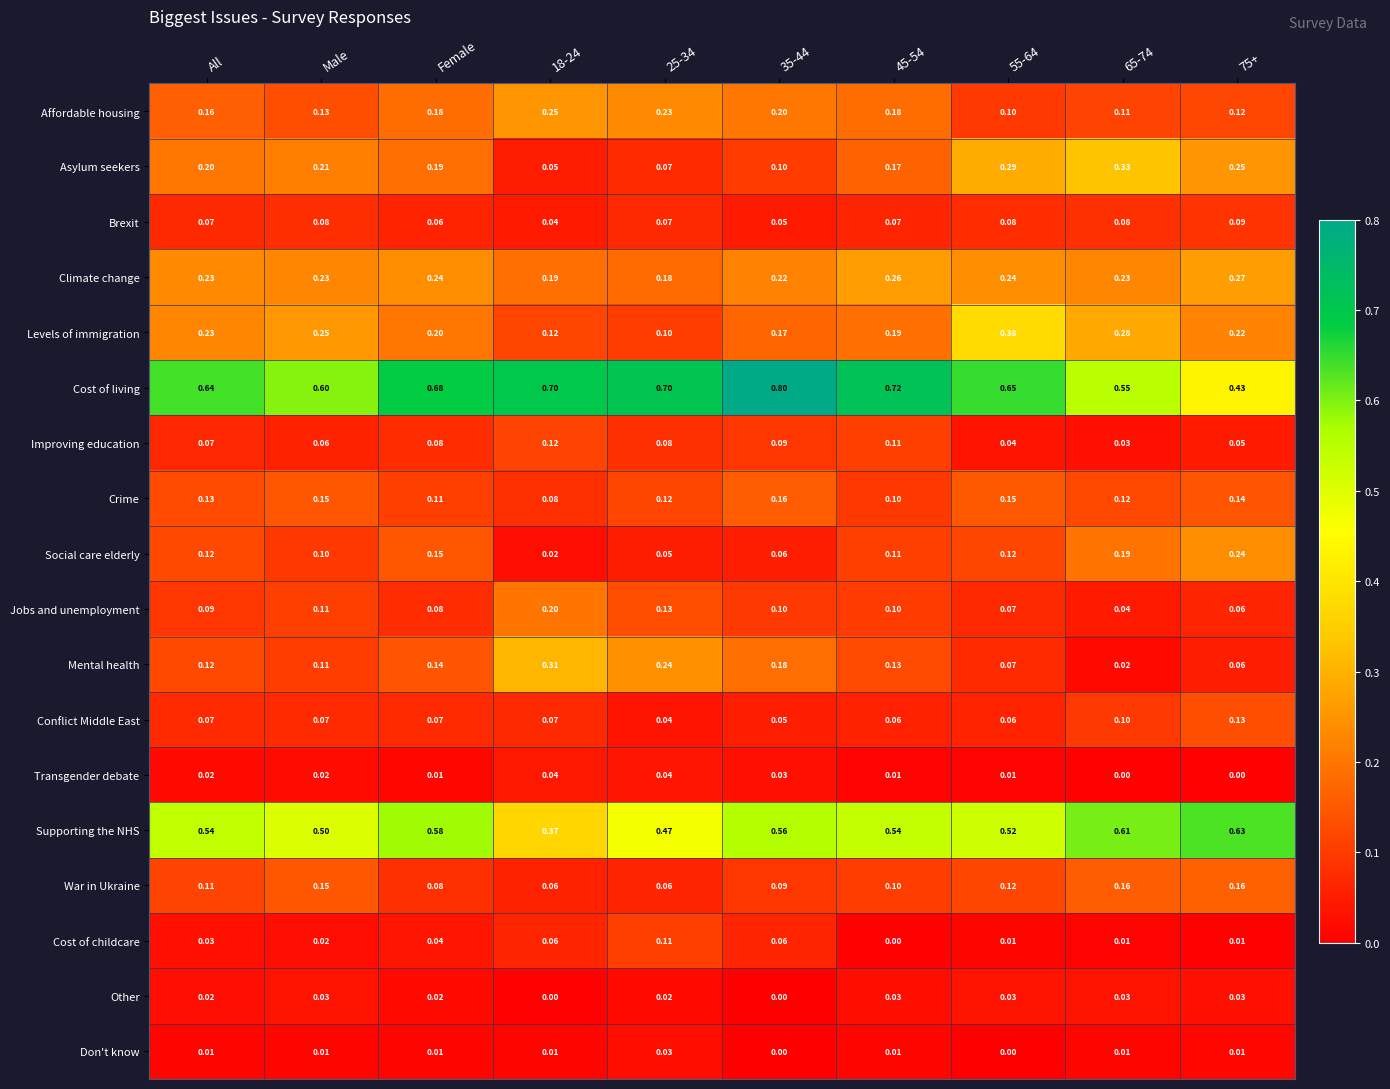

Which series has the largest range (max minus min)?

Cost of living